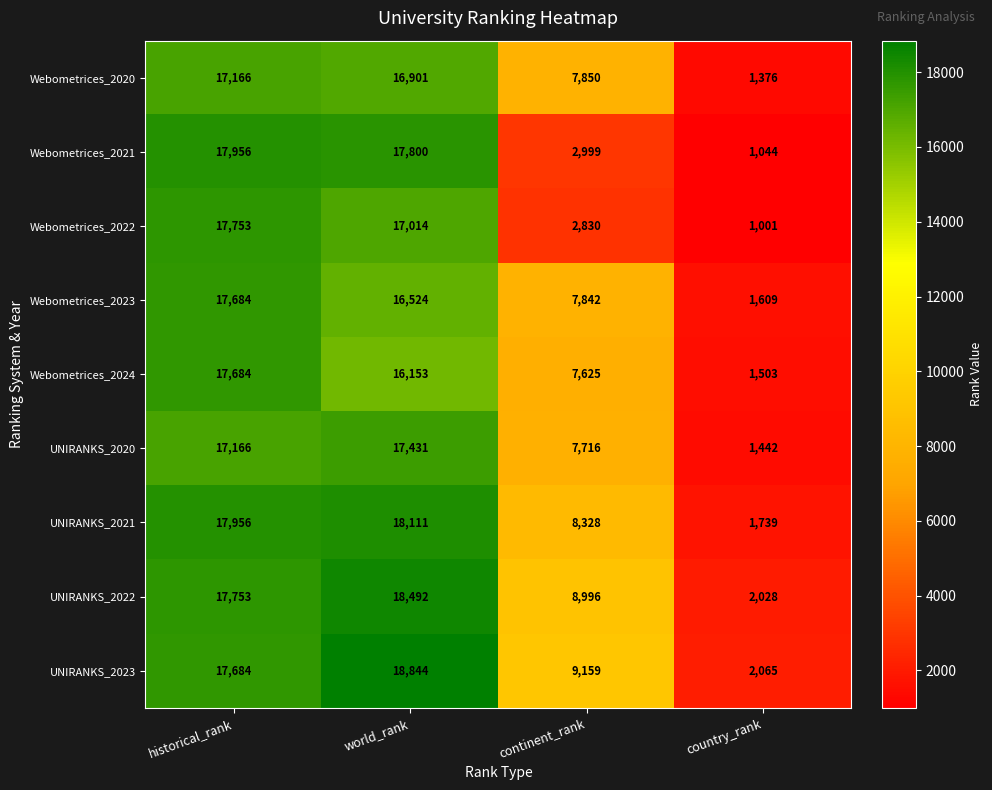

At which category does the chart reach its minimum across all series?

country_rank